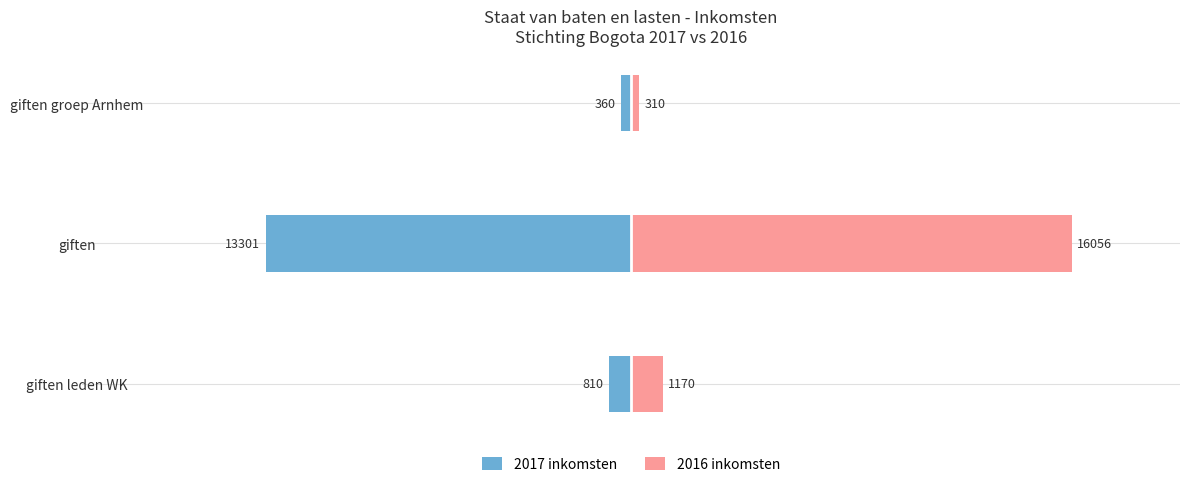

Reading right to left, what are all the values shown in this chart?

2017 inkomsten: -360	-13301	-810
2016 inkomsten: 310	16056	1170